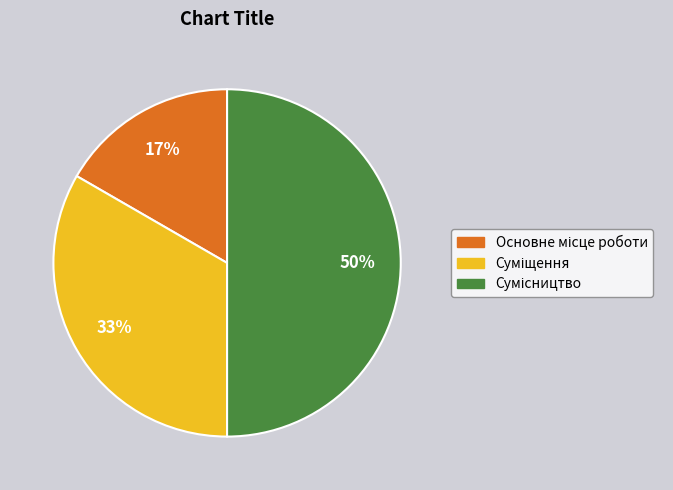

To the nearest percent, what is the average slice percentage?

33%